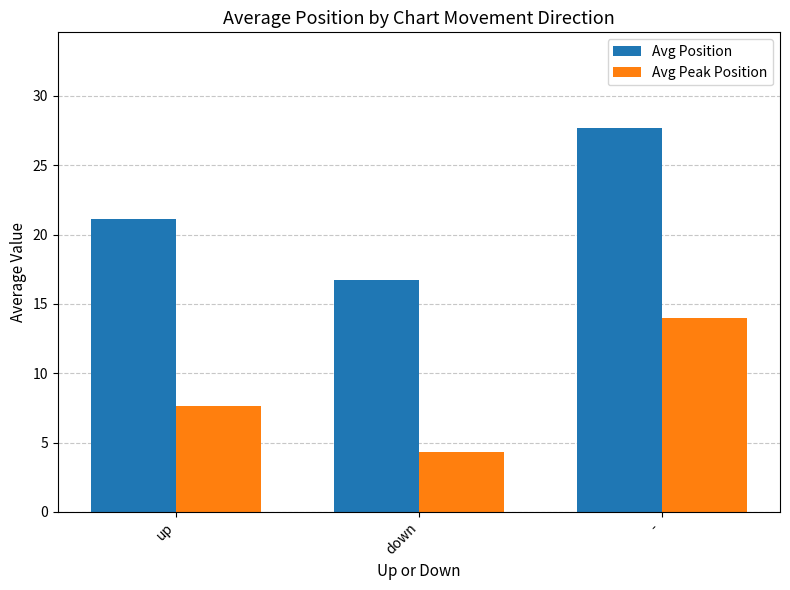

Reading left to right, list all the values displayed in this chart.

Avg Position: up=21.1	down=16.7	-=27.7
Avg Peak Position: up=7.6	down=4.3	-=14.0